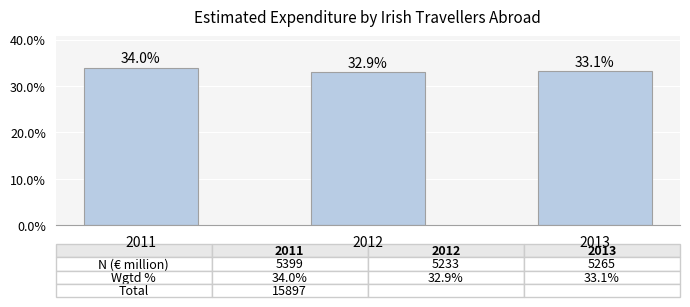

What is the value of the 3rd bar from the left?

33.1